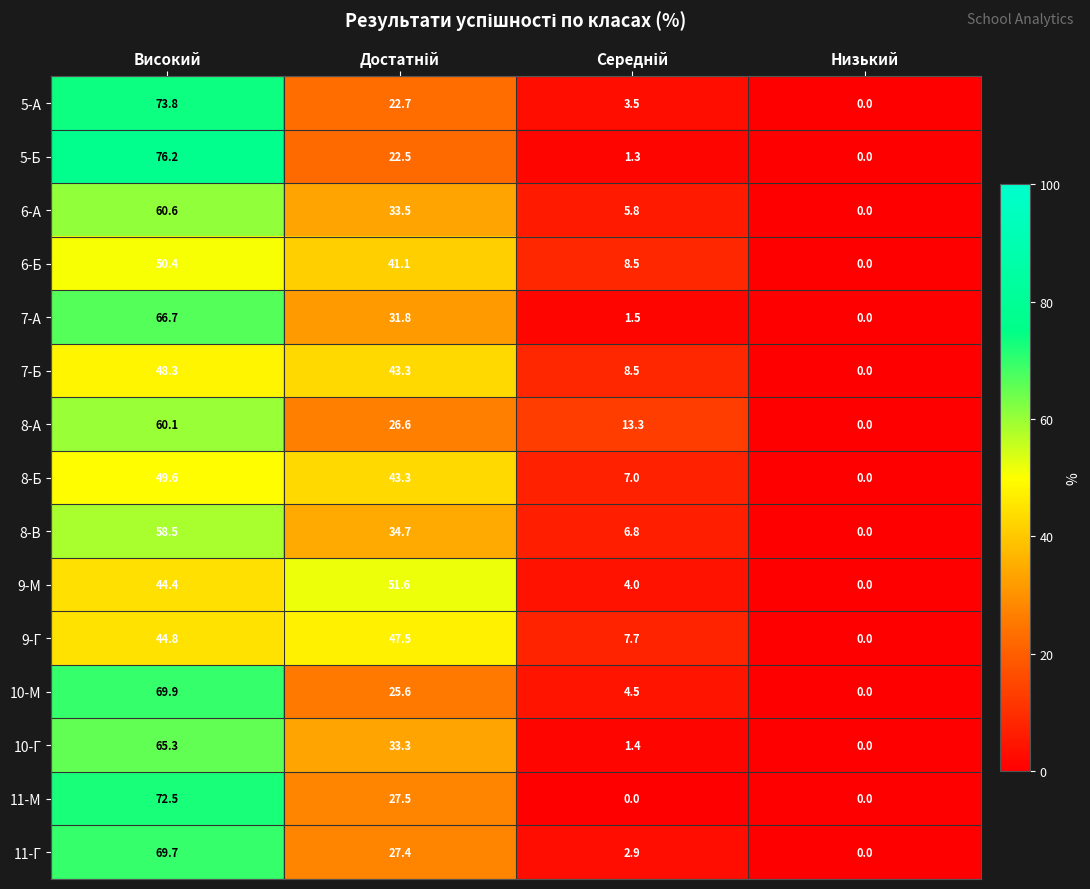

At which label does 7-А reach its peak?

Високий